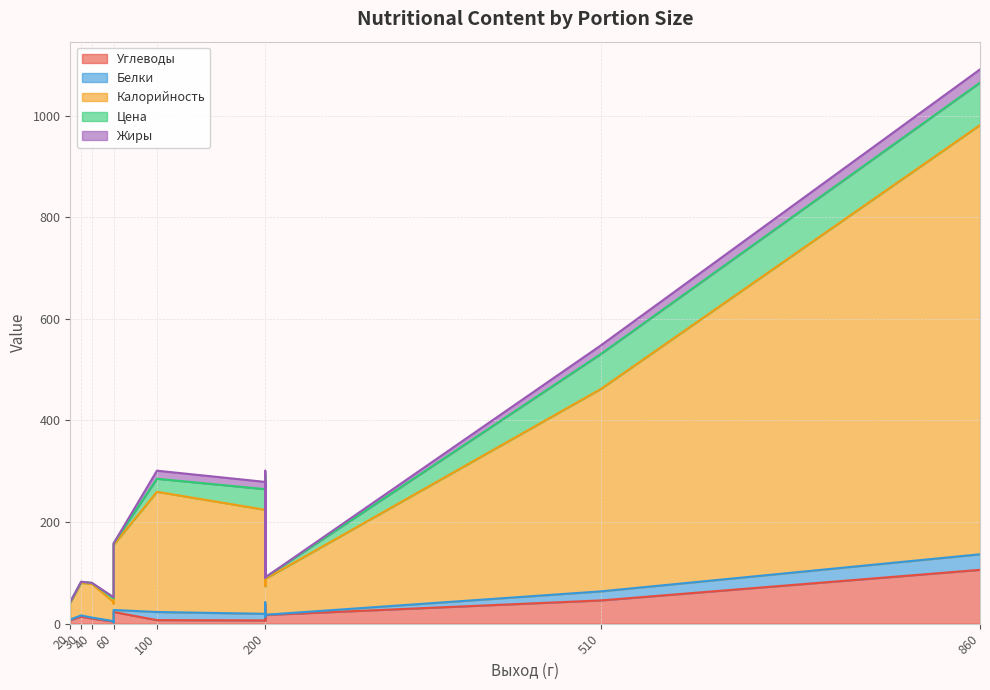

Where is the first local maximum for Калорийность?

30